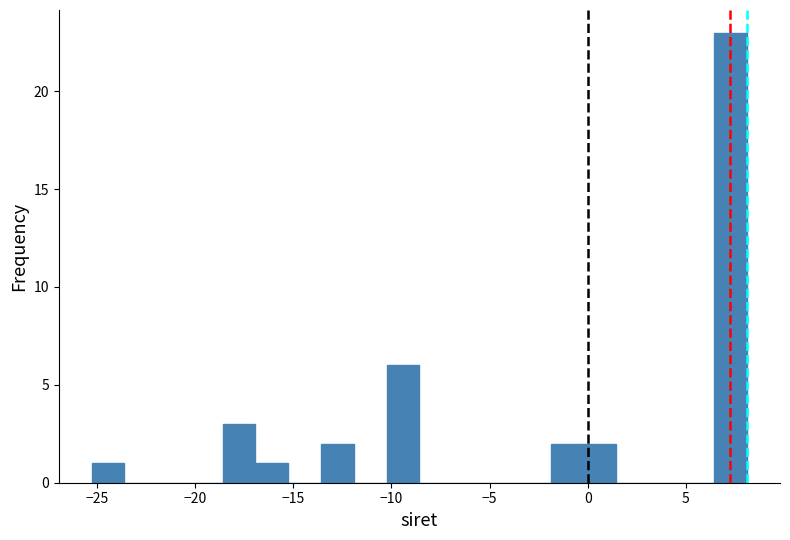

Around what value on the x-axis is the tallest bar? Give the approximate position of its centre, as read against the axis.

7.5